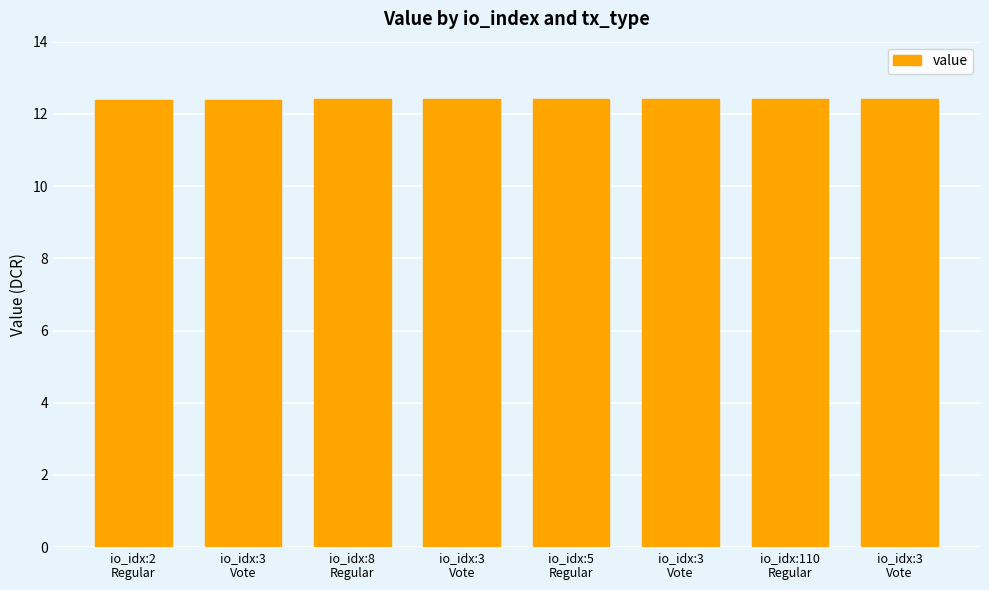

What is the minimum value shown in the chart?

12.4